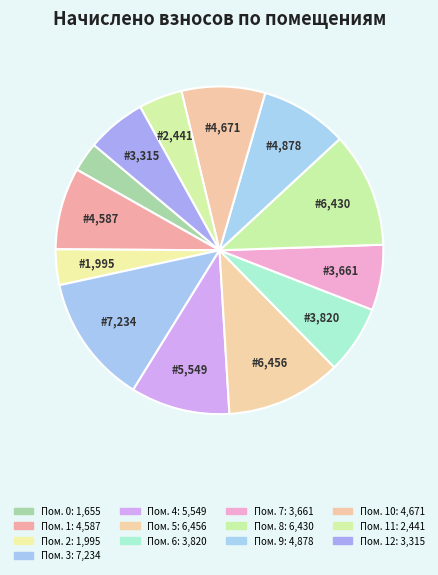

Which category has the biggest portion of the pie?

3